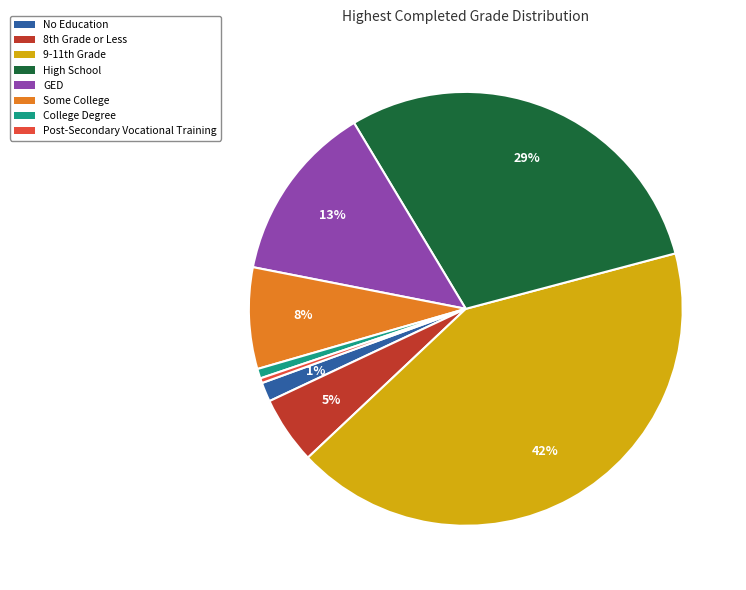

To the nearest percent, what is the combined percentage of Some College and No Education?

9%